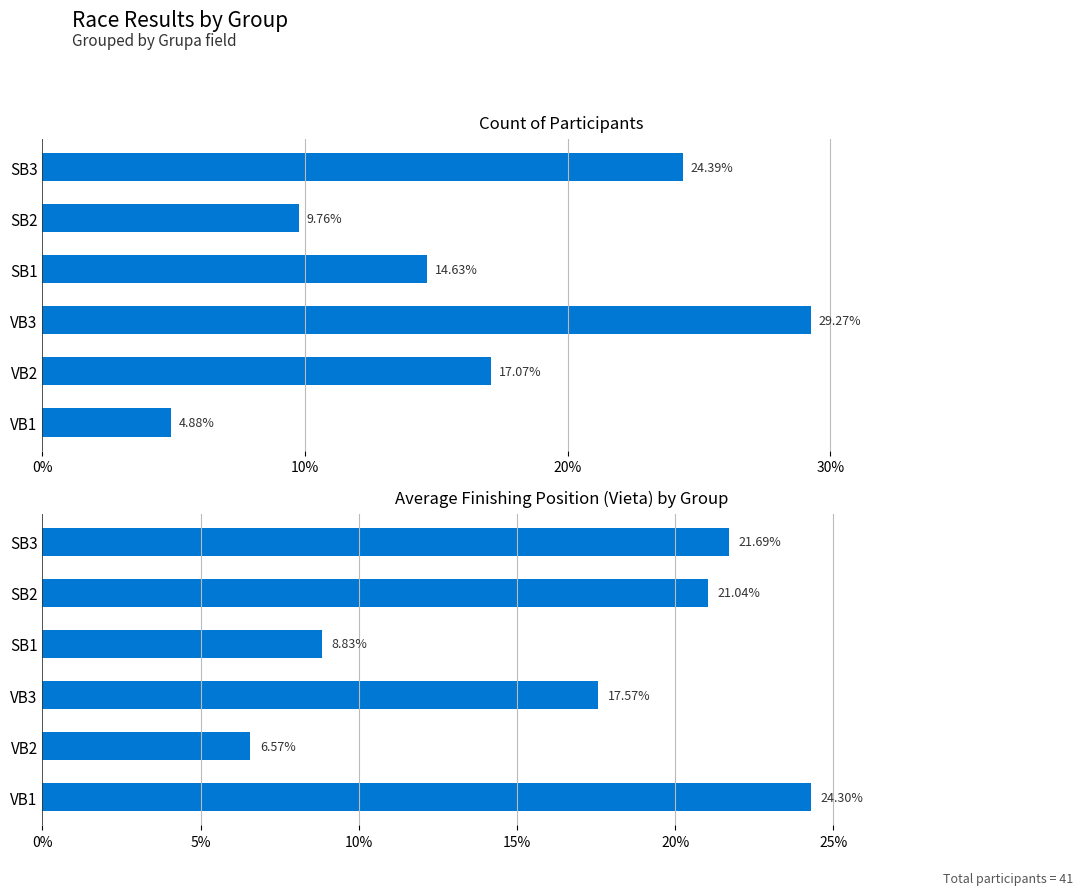

Which has a higher value, SB3 or VB1?

SB3